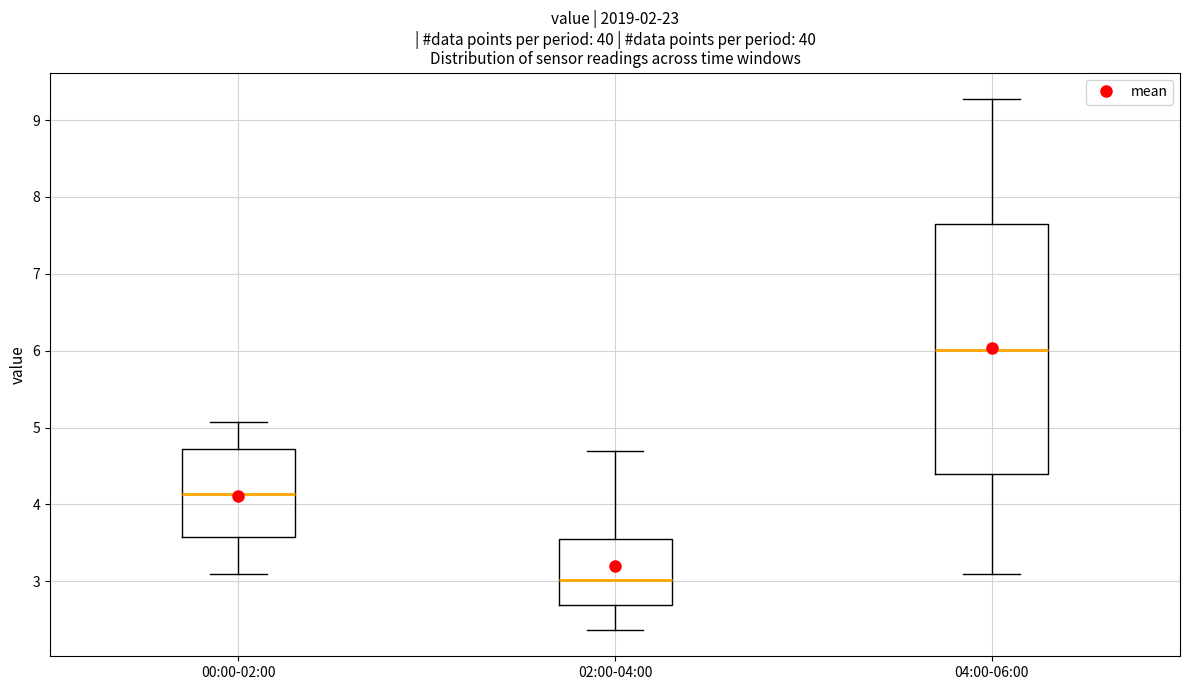

Reading left to right, read every box against the y-axis: the position of its median line, the range the box covers, and the ends of its whiskers. The values are not printed on the chart, so give them approximately, as read against the axis.

00:00-02:00: median 4.1, box 3.6 to 4.7, whiskers 3.1 to 5.1
02:00-04:00: median 3.0, box 2.7 to 3.5, whiskers 2.4 to 4.7
04:00-06:00: median 6.0, box 4.4 to 7.6, whiskers 3.1 to 9.3